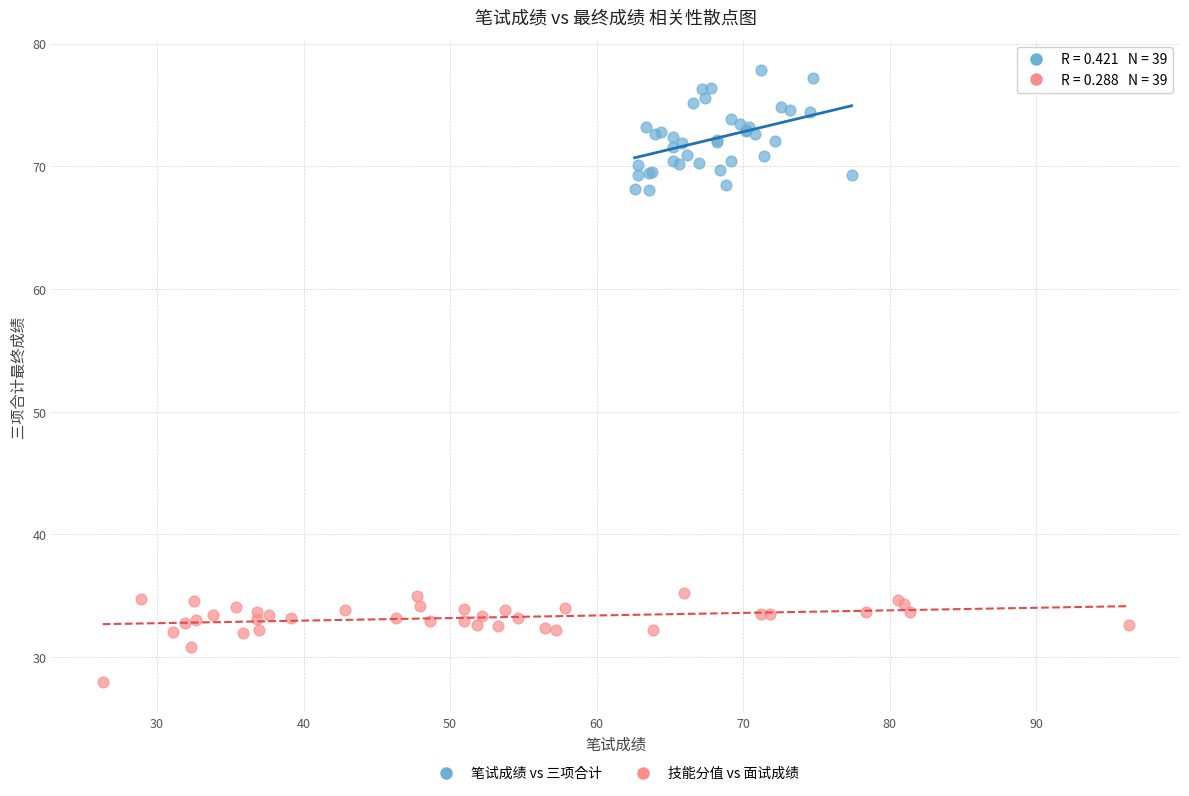

What are all the series names shown in the legend?

笔试成绩 vs 三项合计, 技能分值 vs 面试成绩